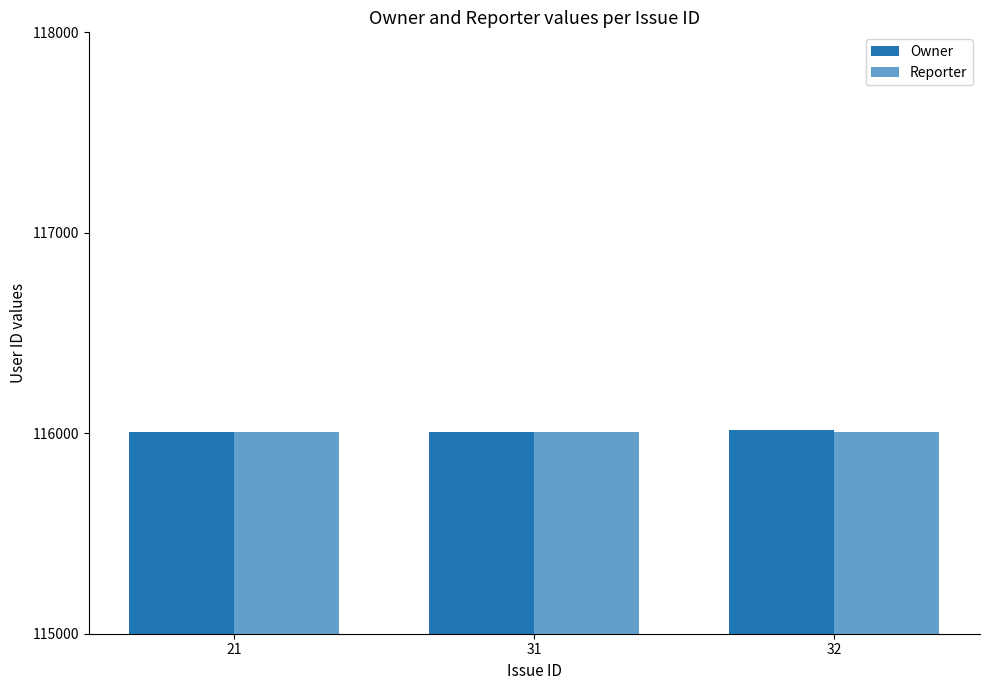

How many data points in Owner are above 116005?

1